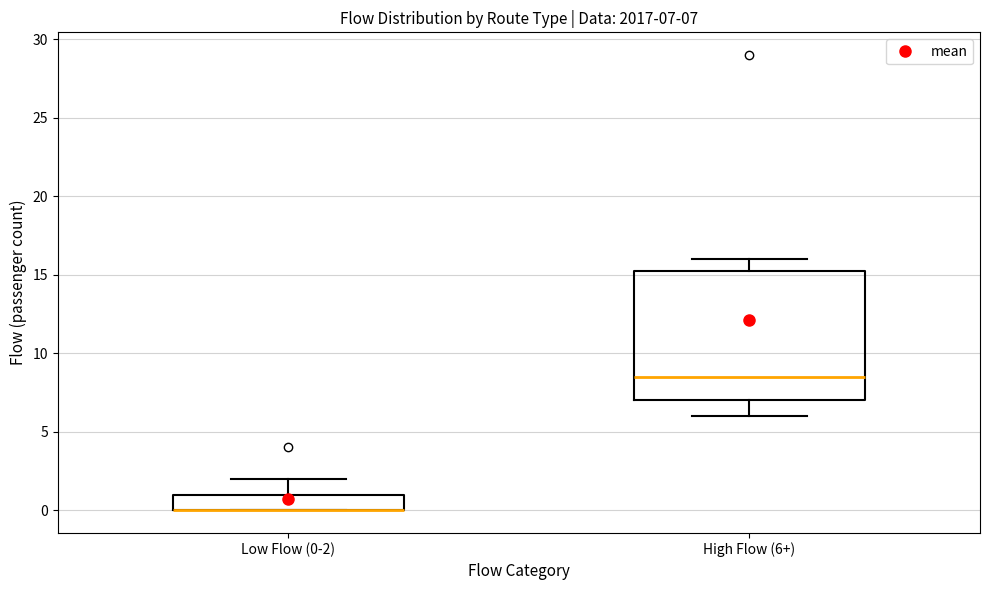

Comparing the boxes themselves (not the whiskers), which one is the tallest?

High Flow (6+)